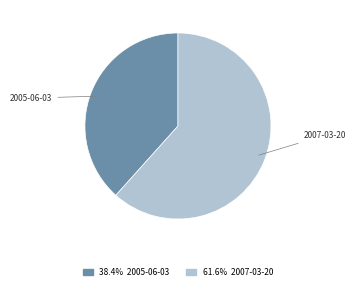

Is there a majority slice in this chart?

Yes